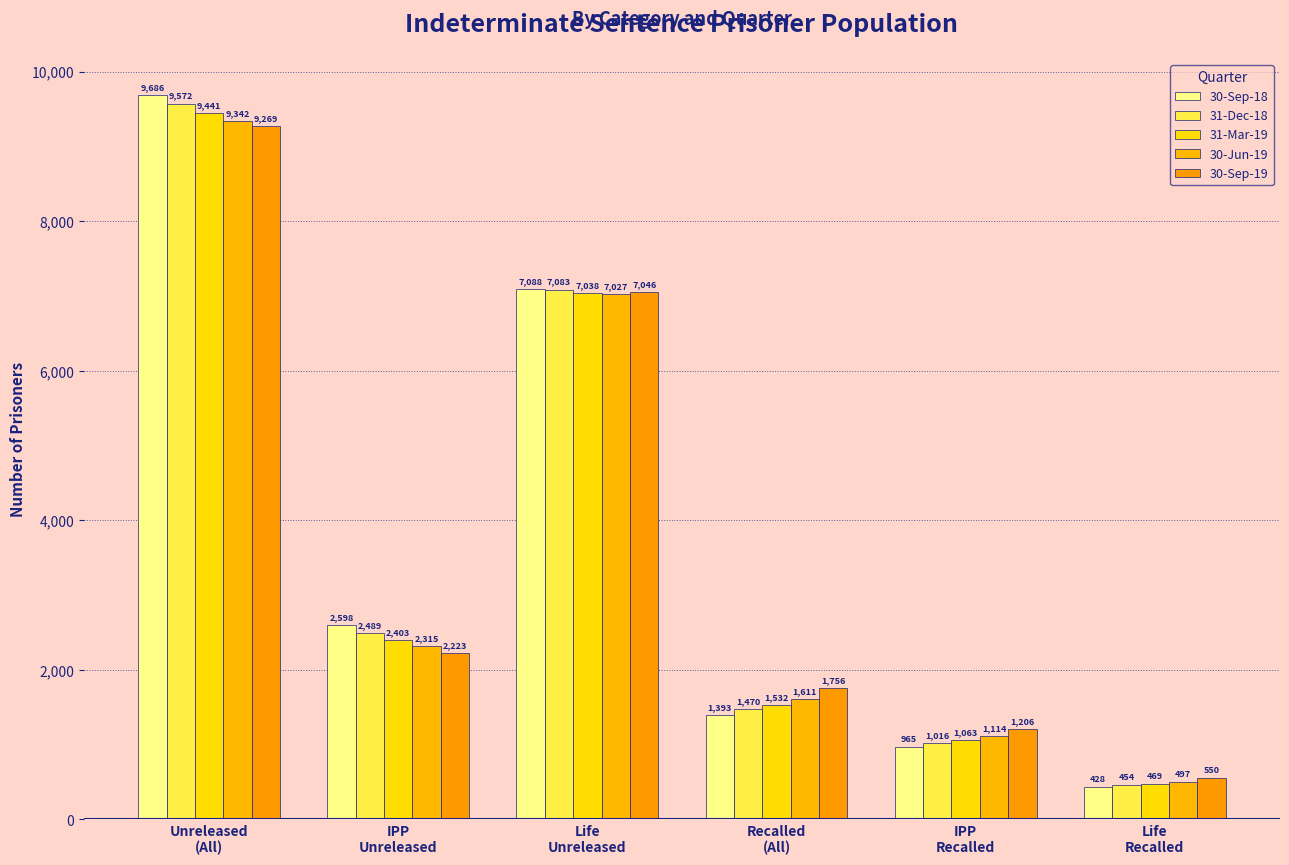

At which category is the sum across all series the highest?

Unreleased
(All)